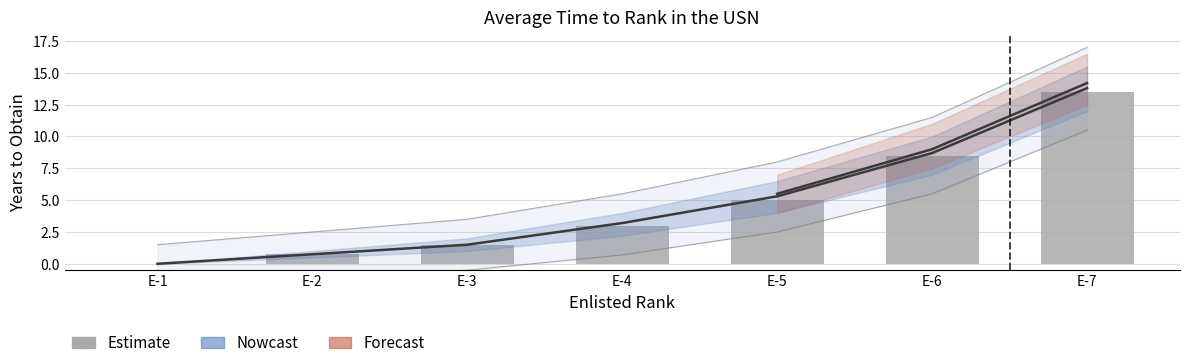

Reading left to right, transcribe all the data shown in this chart.

E-1=0.0	E-2=0.8	E-3=1.5	E-4=3.0	E-5=5.0	E-6=8.5	E-7=13.5